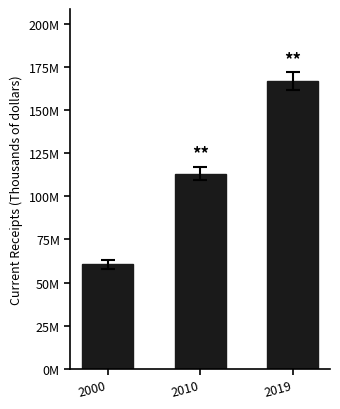

Are the bars horizontal?

No